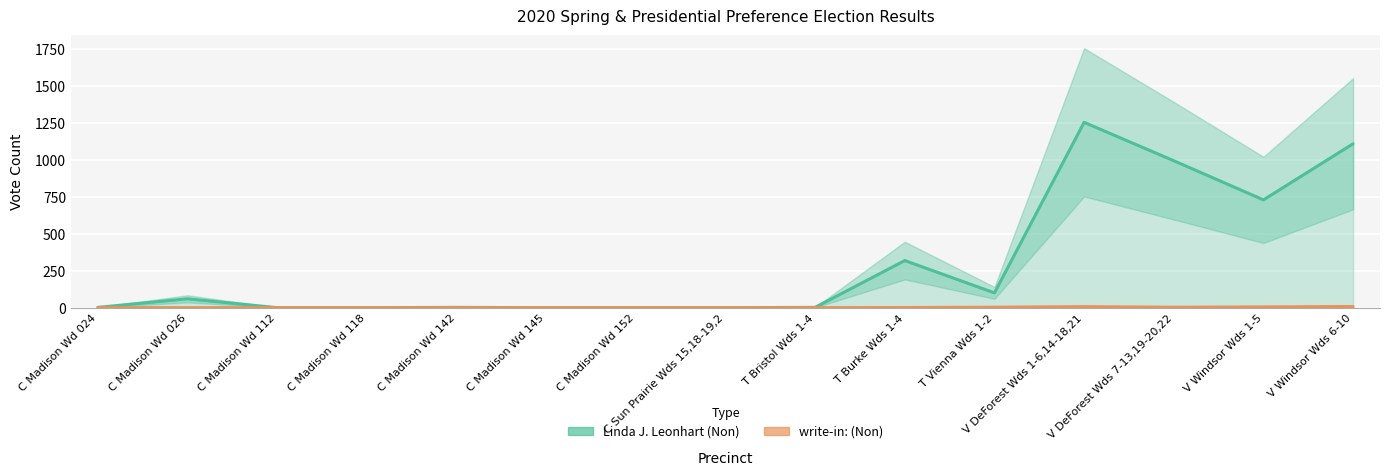

Where does the Linda J. Leonhart (Non) series first go above 2?

C Madison Wd 026